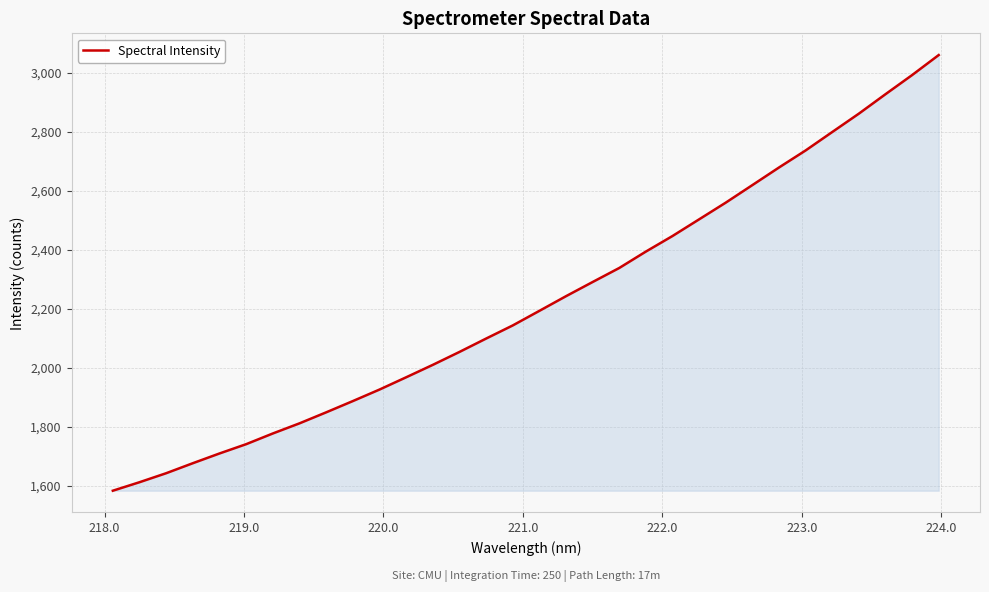

What is the difference between the maximum and minimum values?

1477.2